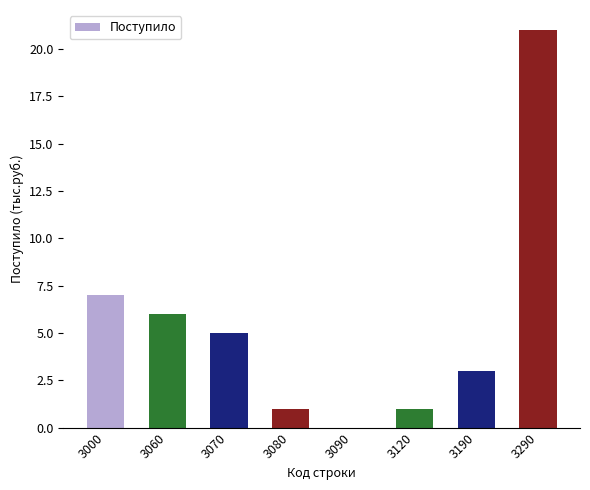

How many data points does each series have?

8